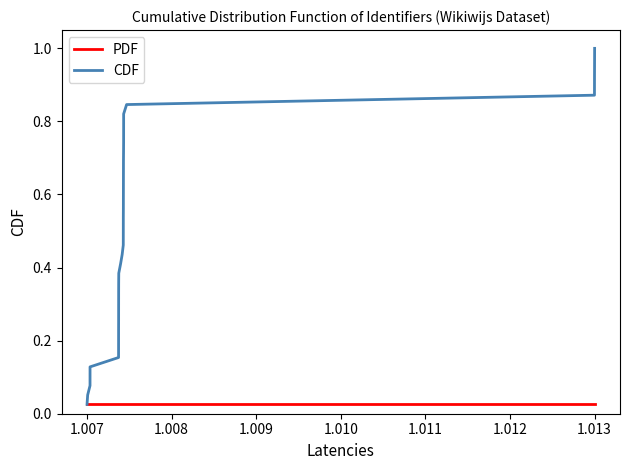

At how many categories does at least one series exceed 0?

39